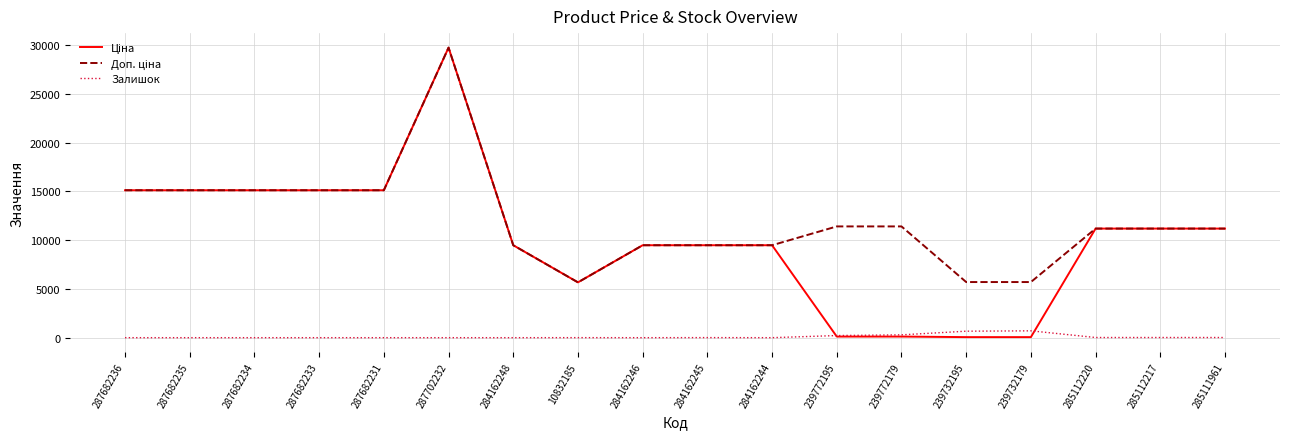

Is it true that Залишок equals 17.0 at 285112217?

True